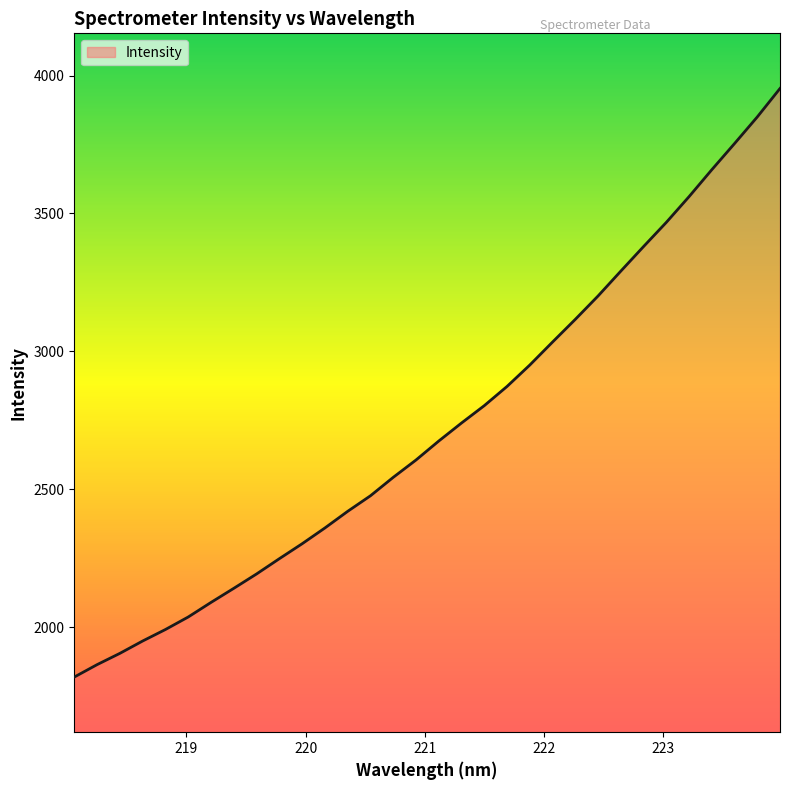

What is the maximum value shown in the chart?

3953.1